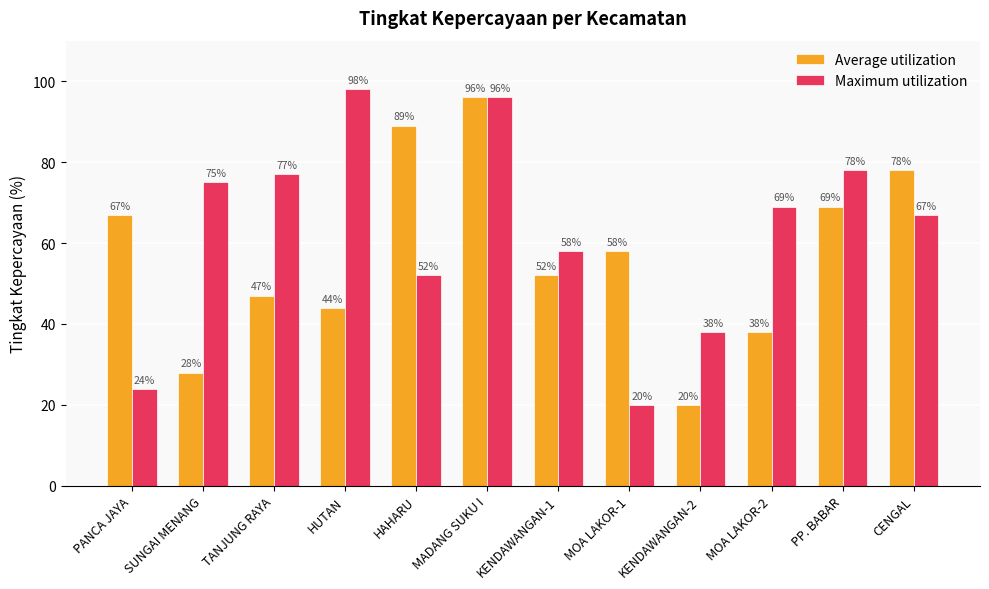

What is the difference between the Maximum utilization values at HAHARU and CENGAL?

15